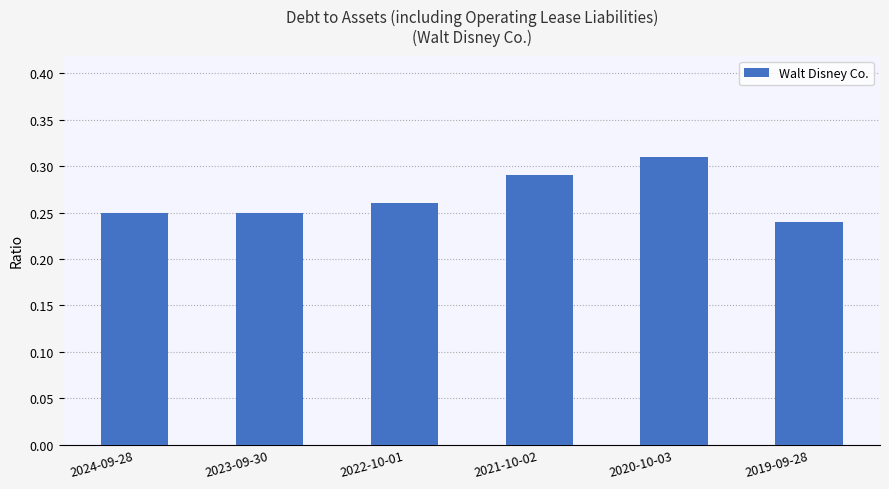

At which category does the chart reach its peak across all series?

2020-10-03